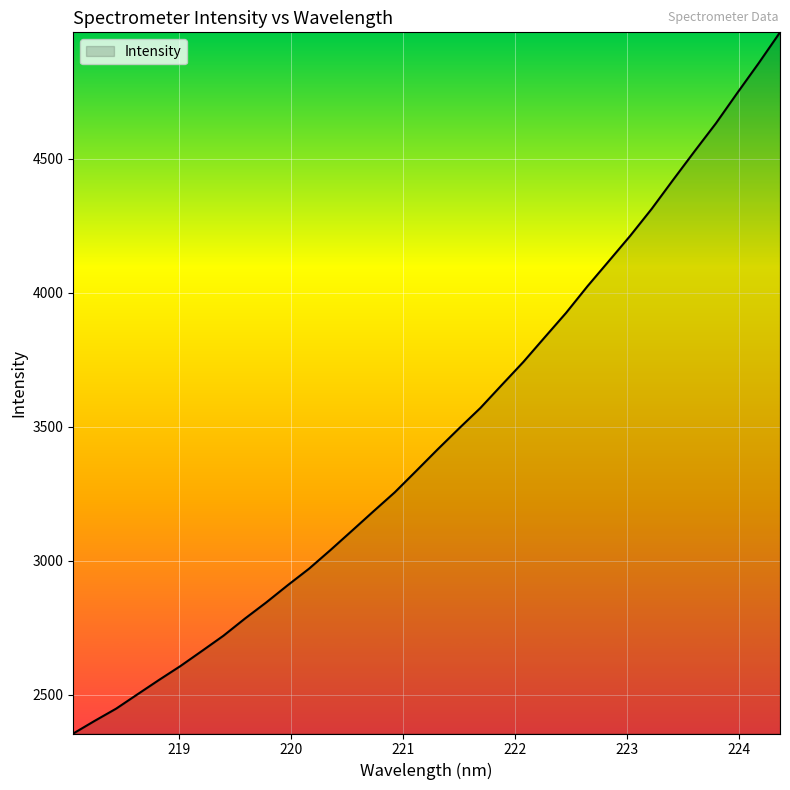

What is the smallest value displayed?

2355.2